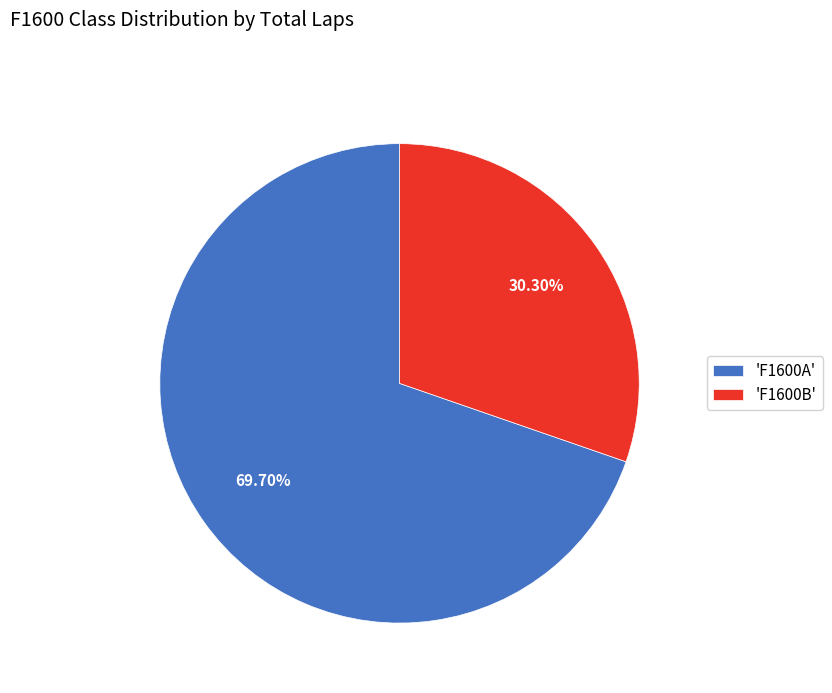

How many slices are in this pie chart?

2